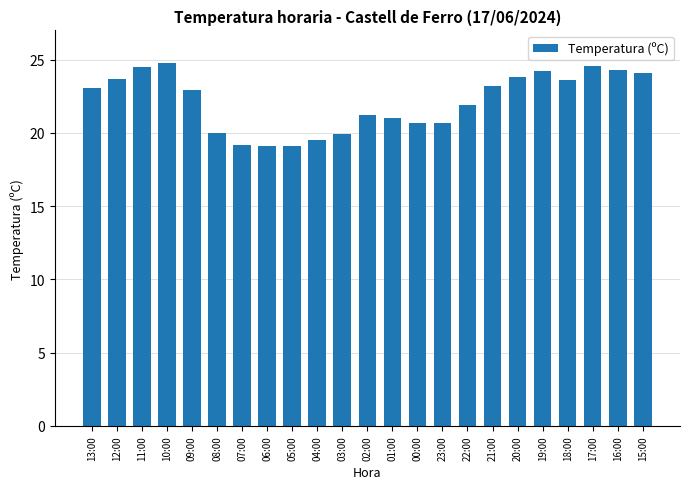

What is the greatest value displayed?

24.8